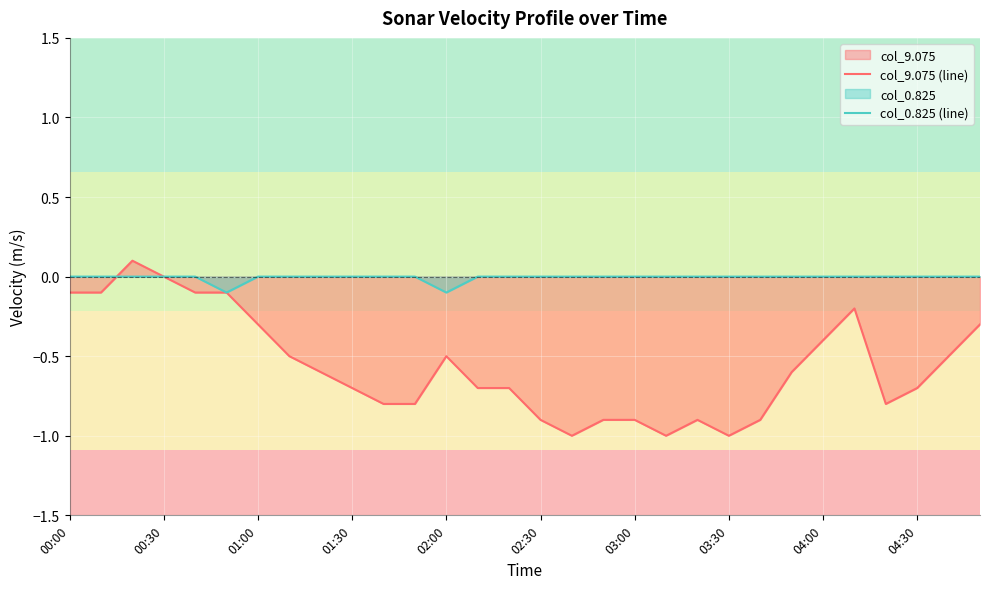

What is the lowest value of the col_9.075 (line) series?

-1.0